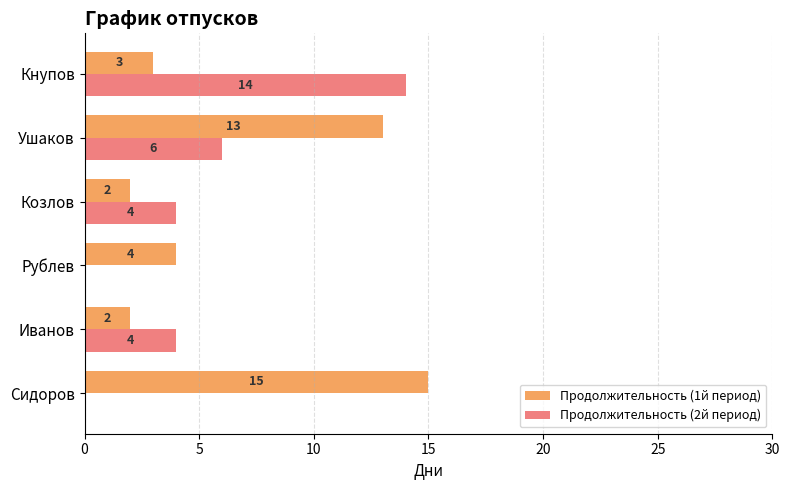

At which category is the sum across all series the highest?

Ушаков